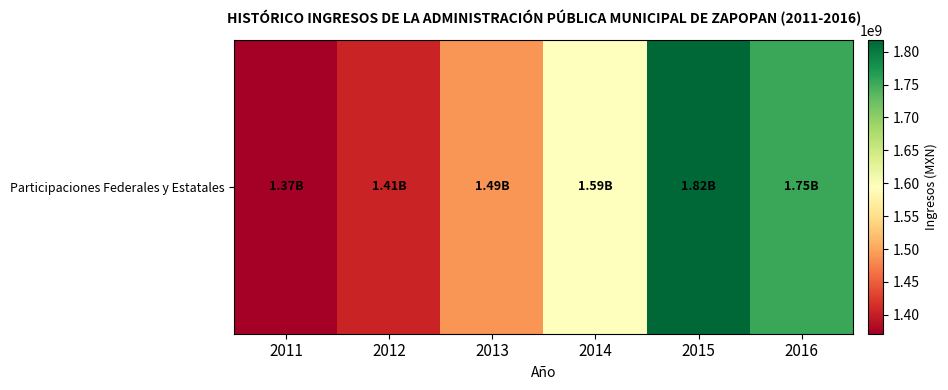

What is the change in value from 2013 to 2014?

+104658999.0